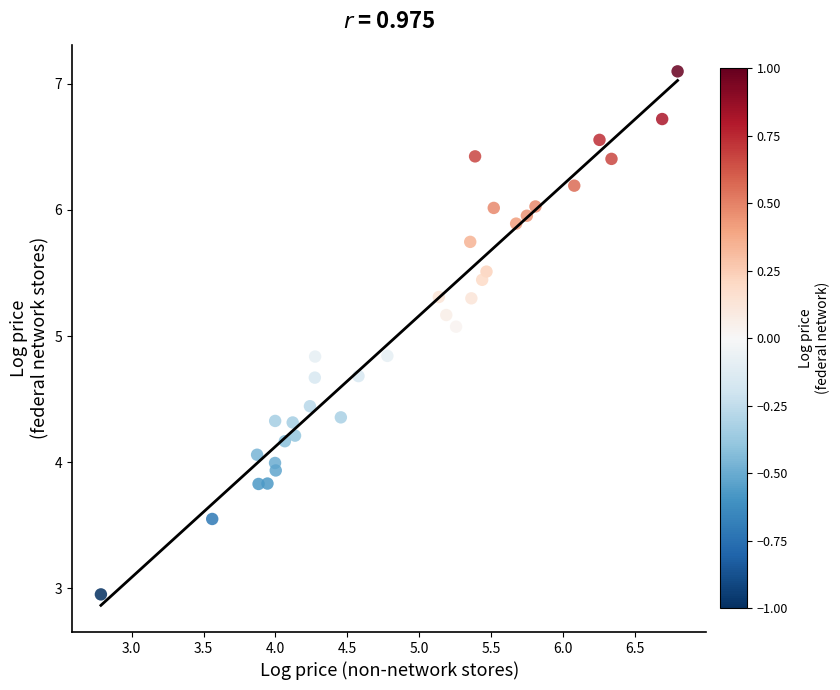

What is the range of Y values (max minus min)?

4.1